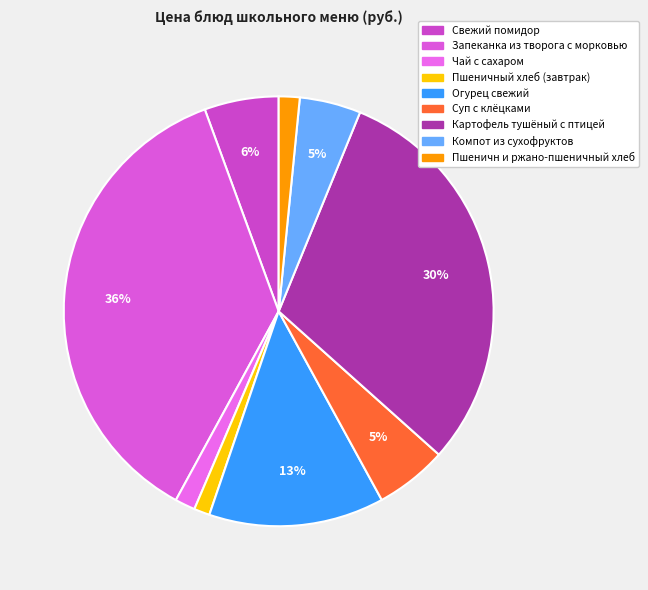

To the nearest percent, what is the difference between the largest and smallest slice percentages?

35%